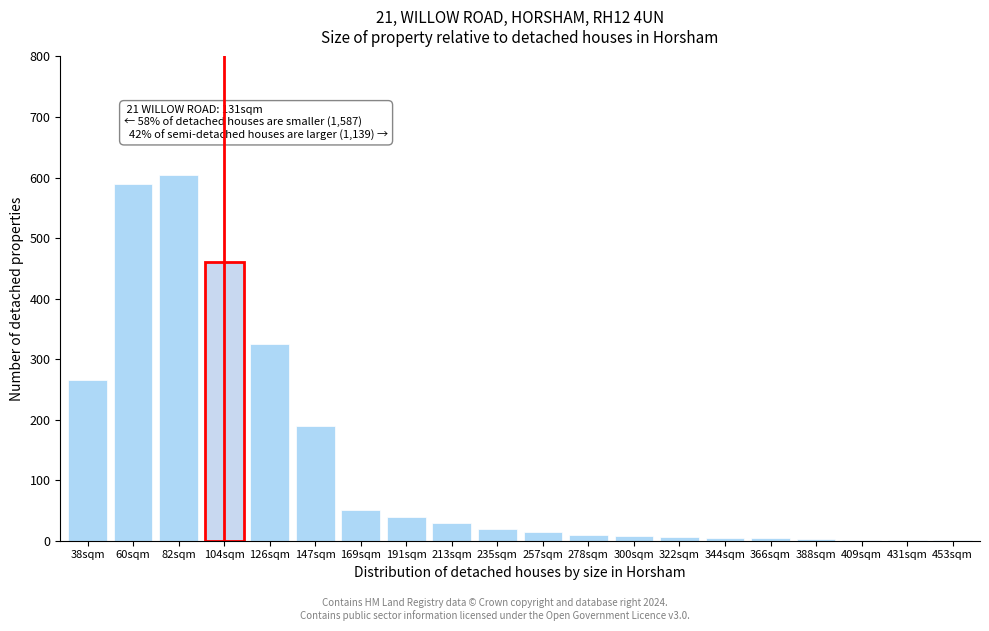

What is the maximum value shown in the chart?

605